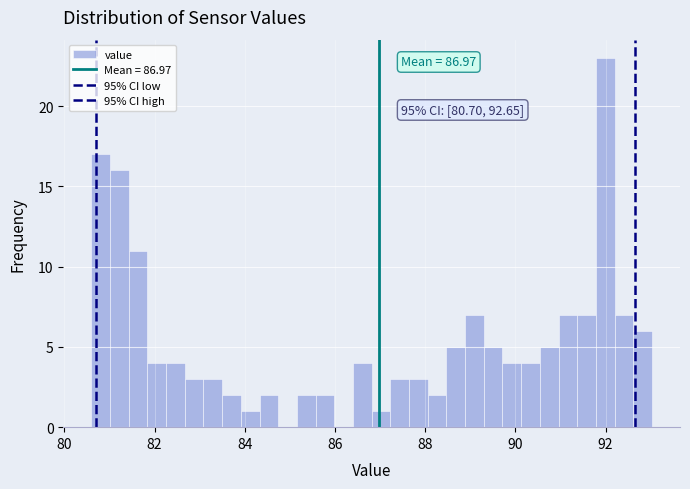

Around what value on the x-axis is the tallest bar? Give the approximate position of its centre, as read against the axis.

92.0